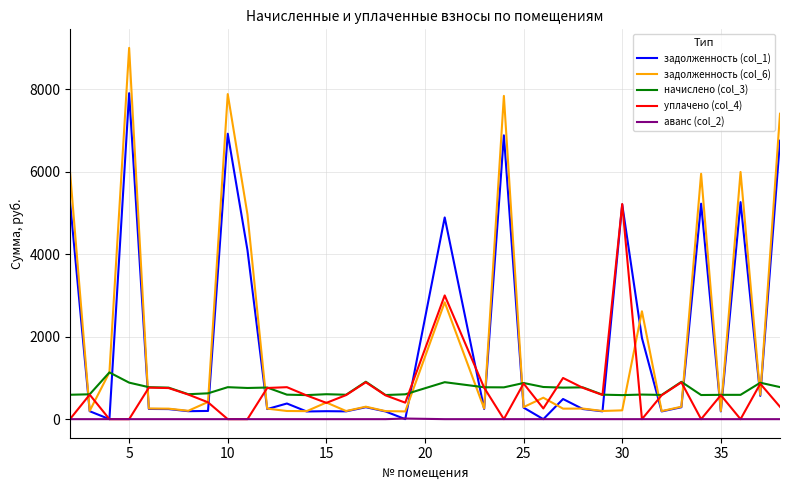

What is the lowest value of the начислено (col_3) series?

583.2